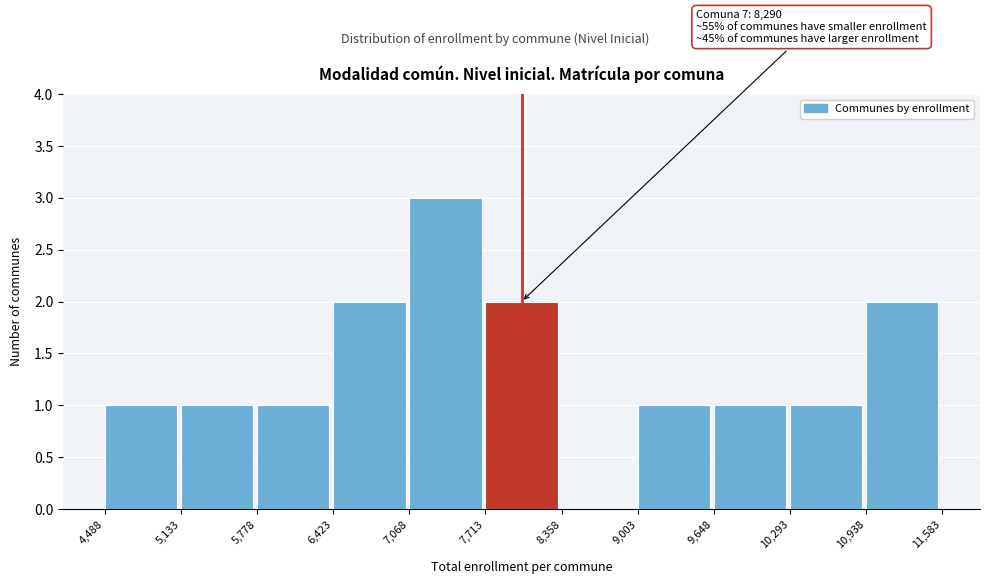

Which range on the x-axis has the tallest bar?

7,068 to 7,713